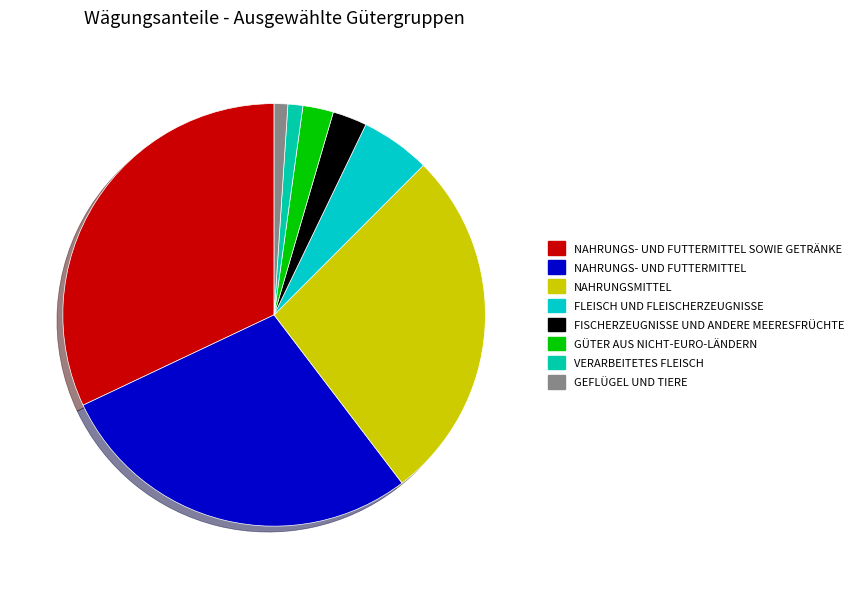

How many segments does this pie chart have?

8